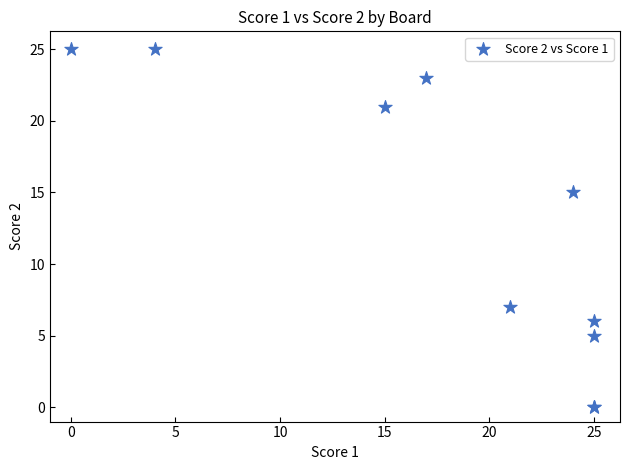

What Y value in the scatter plot is closest to 12?

15